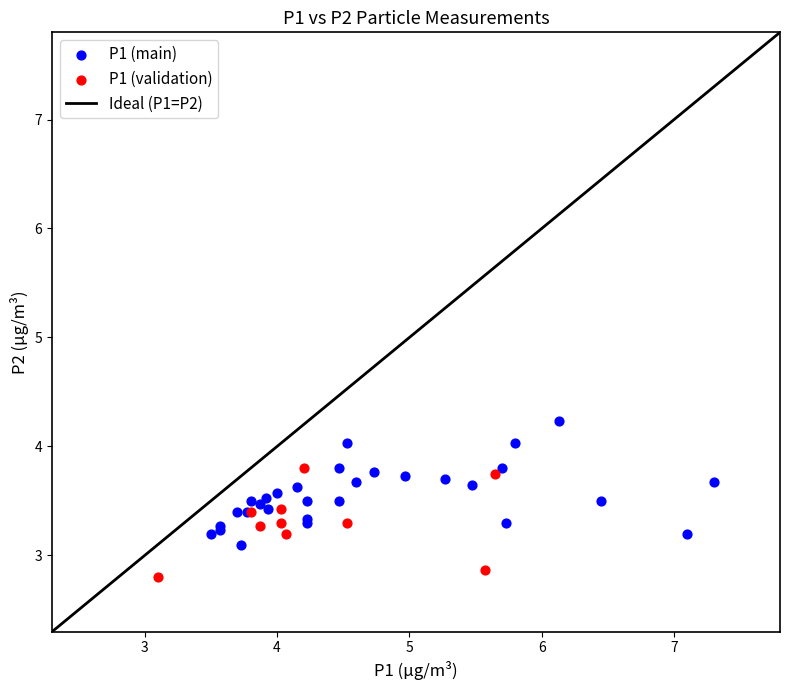

Which series has the widest spread of Y values?

P1 (main)